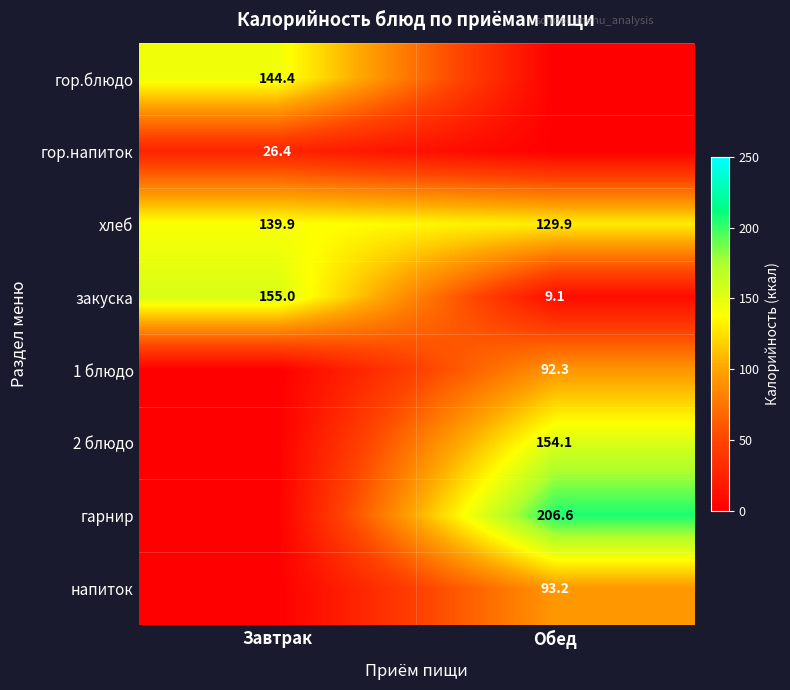

Is the value of закуска at Завтрак greater than the value of 1 блюдо at Обед?

Yes